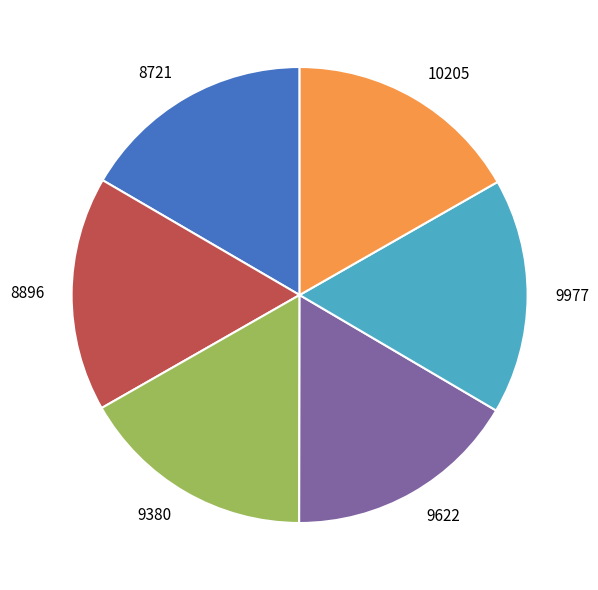

Is 9380 the majority of the pie?

No